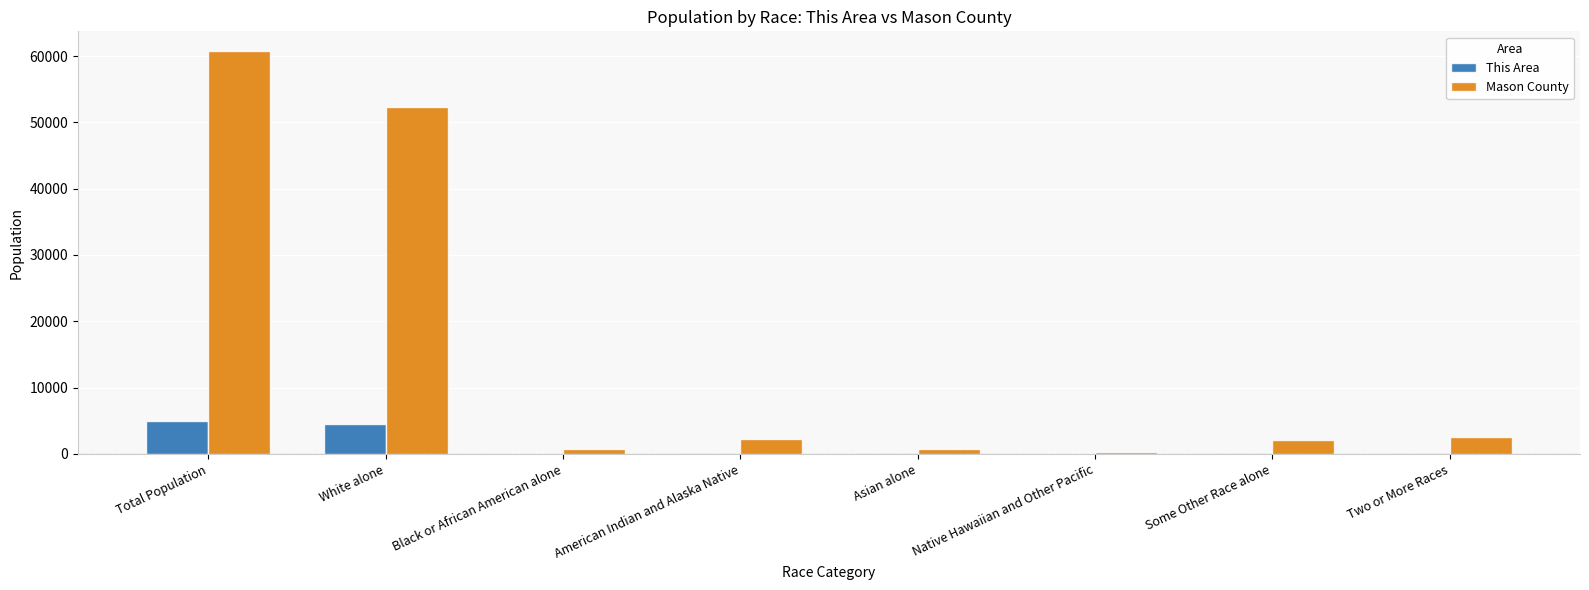

Which series has the largest total across all categories?

Mason County